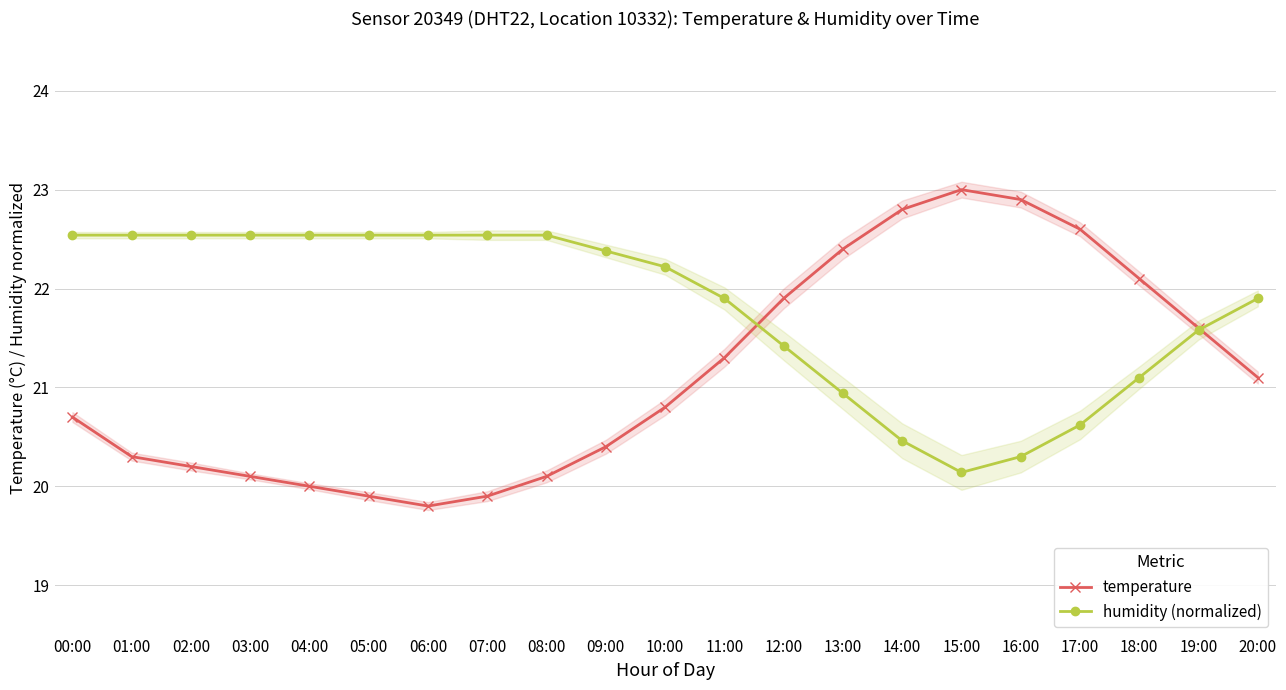

Does the chart have visible grid lines?

Yes